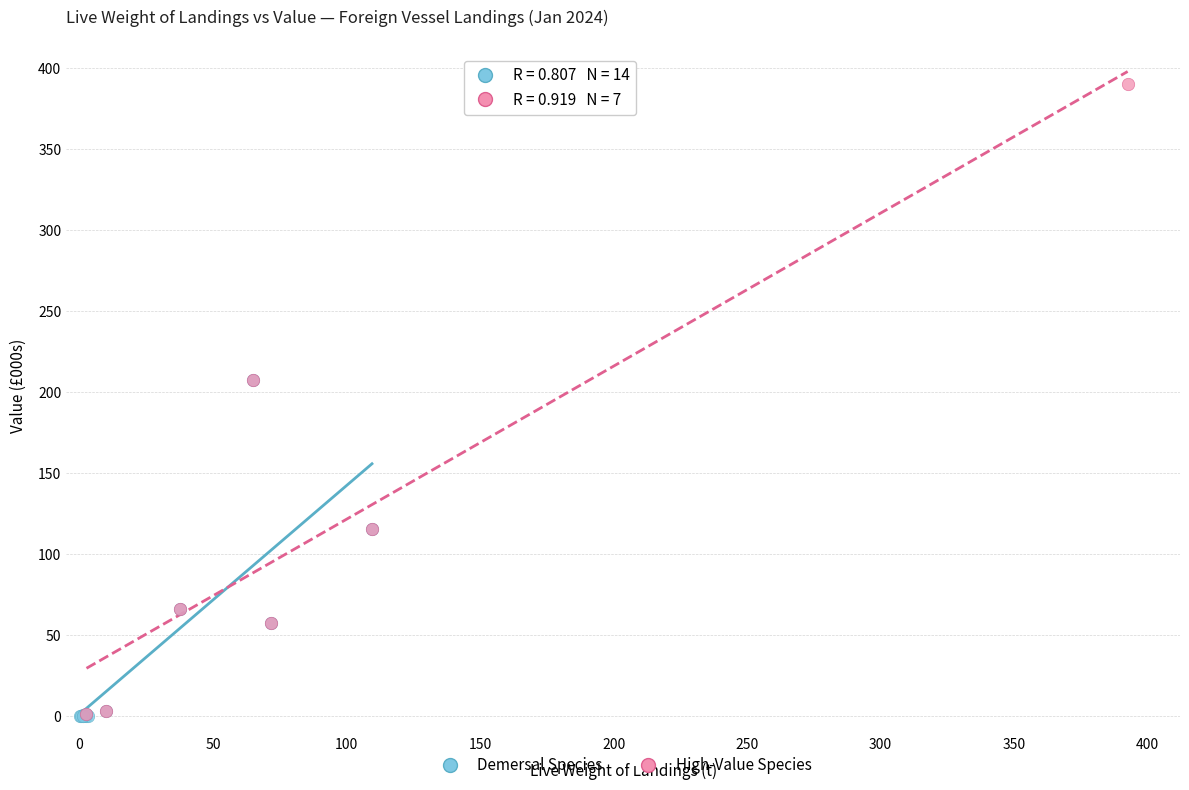

Which series reaches the maximum Y coordinate?

High-Value Species